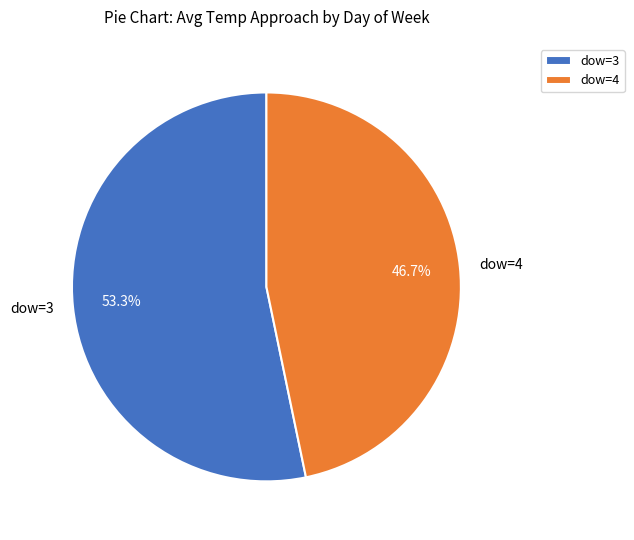

How many segments does this pie chart have?

2